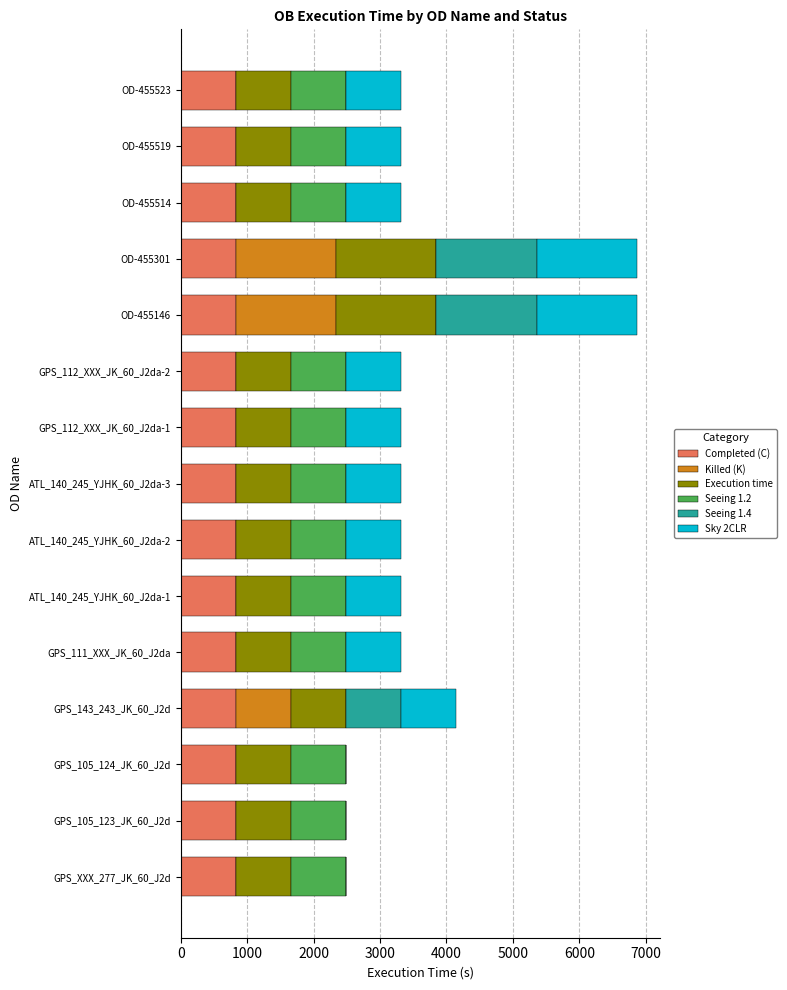

What is the maximum value for Completed (C)?

829